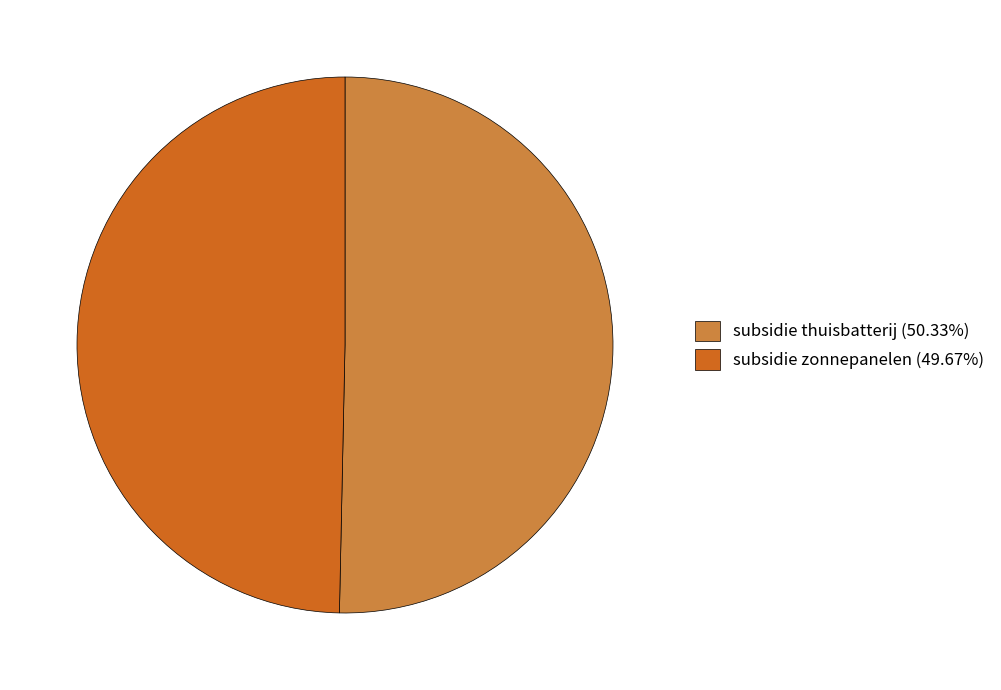

Approximately how many times larger is the value at subsidie thuisbatterij (50.33%) compared to subsidie zonnepanelen (49.67%)?

1.0